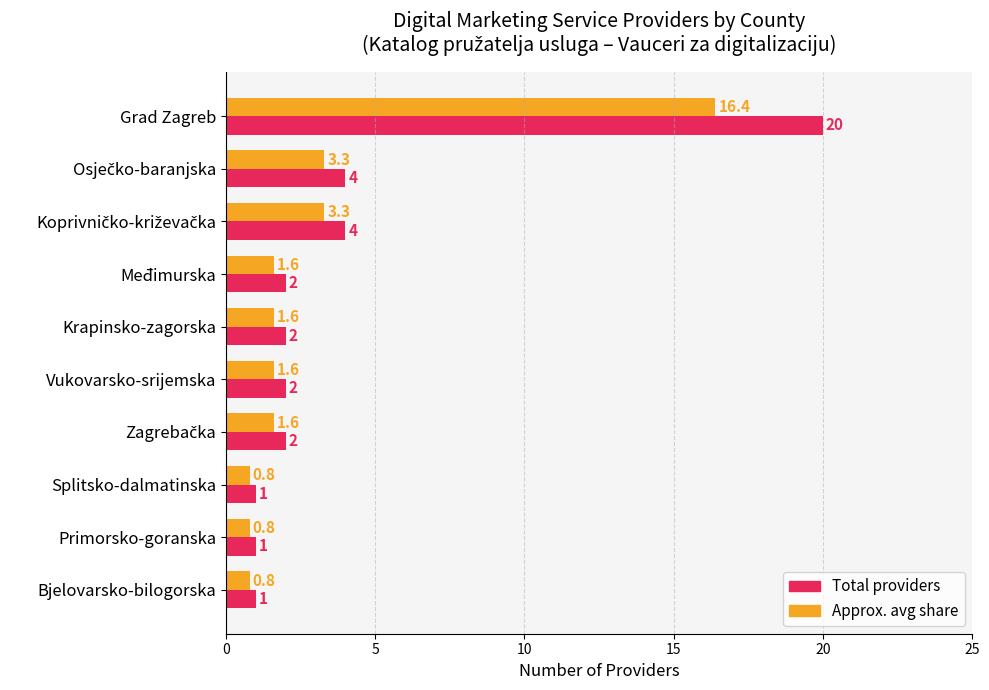

The value of Approx. avg share at Međimurska is 0.6. True or false?

False